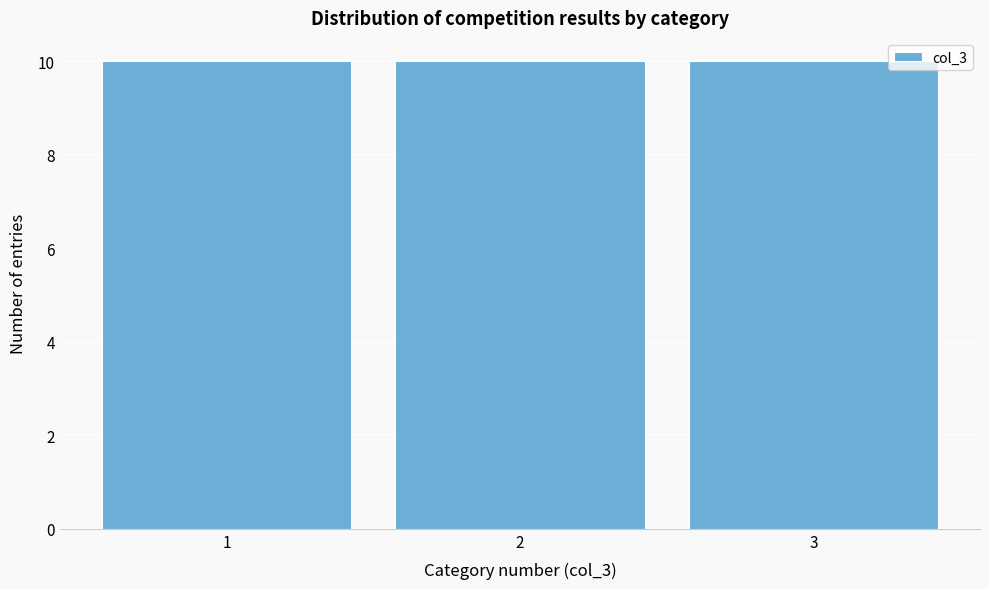

Reading left to right, list every bar in this chart as the range it spans on the x-axis followed by its height. The values are not printed on the chart, so give them approximately, as read against the axis.

0.5 to 1.5: 10
1.5 to 2.5: 10
2.5 to 3.5: 10